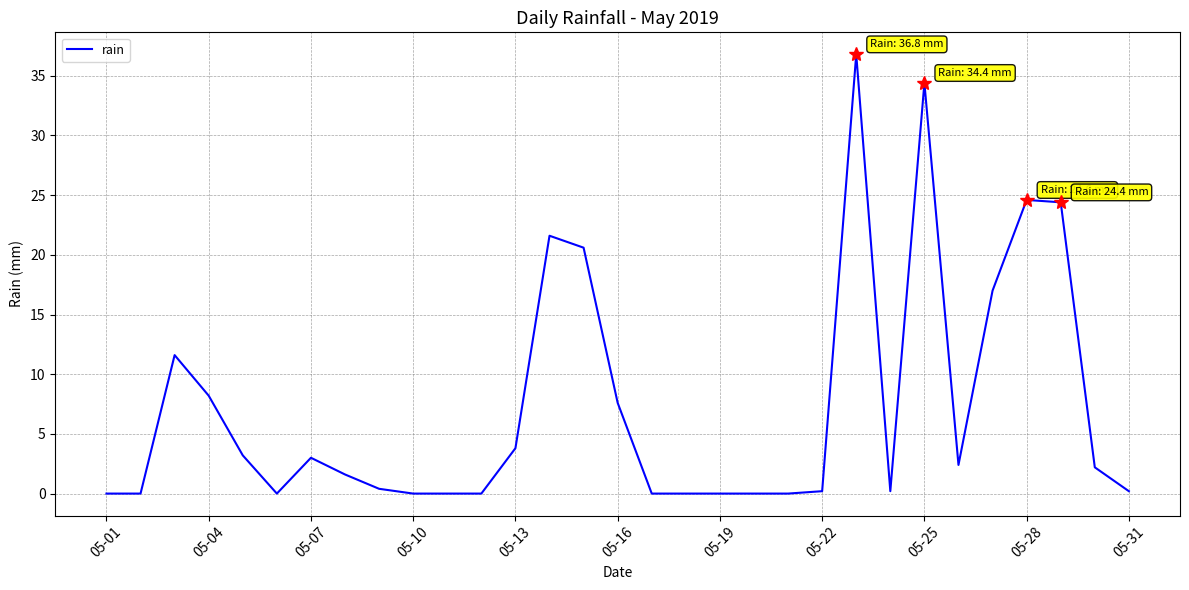

How many values are below 1?

15